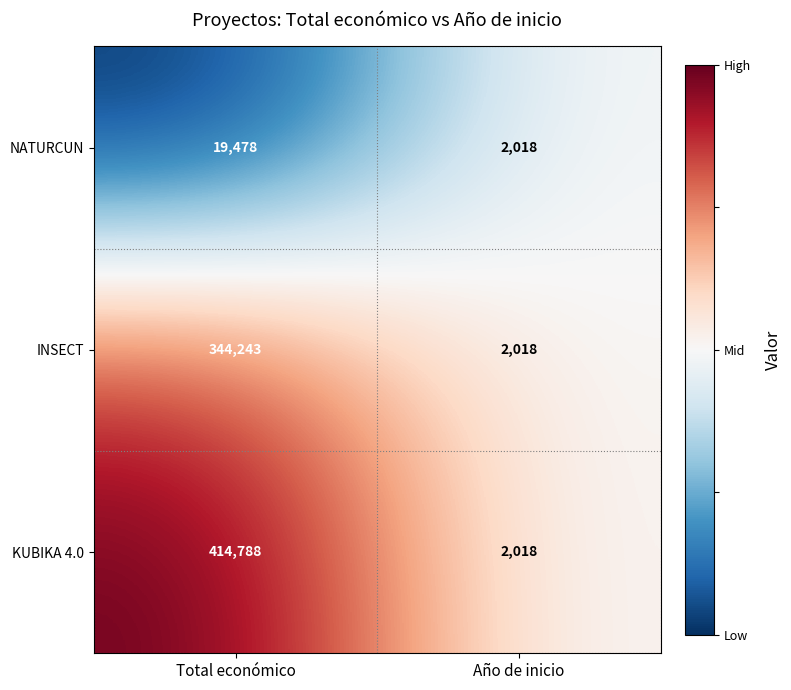

Rank the categories by NATURCUN value from lowest to highest.

Año de inicio, Total económico